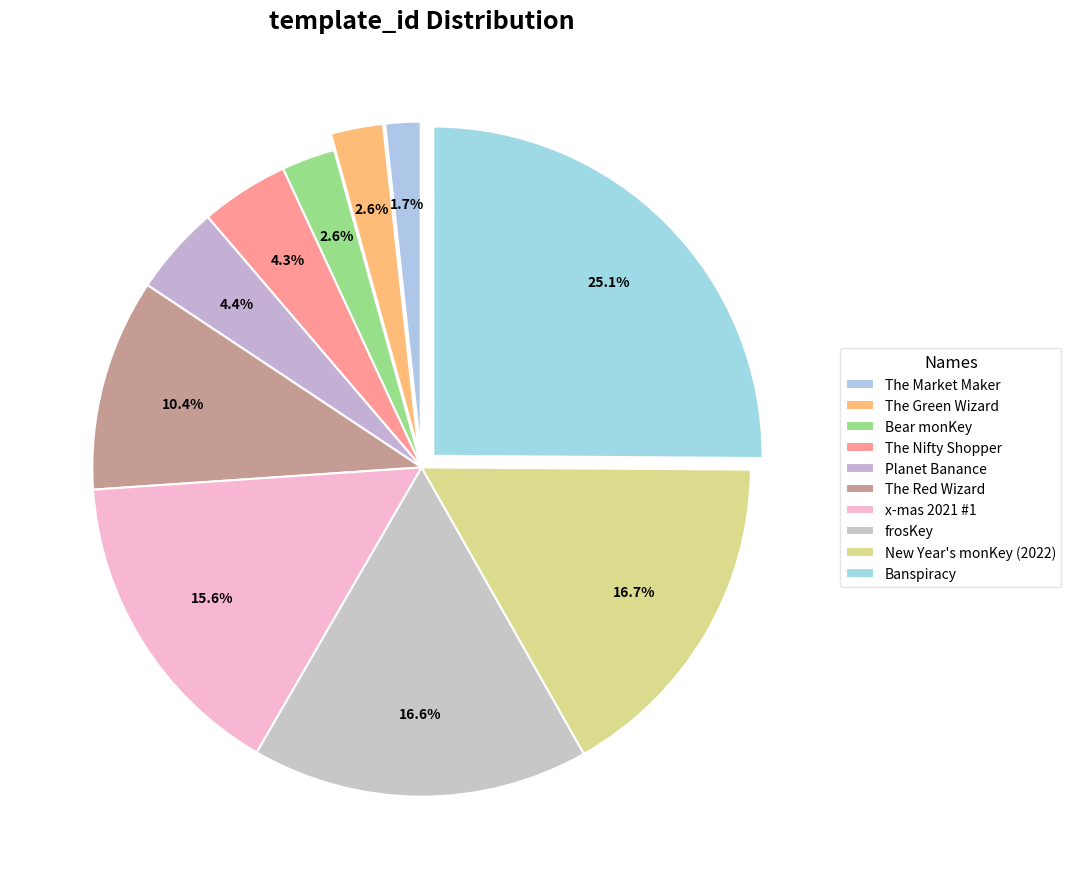

Count the number of slices in the pie.

10